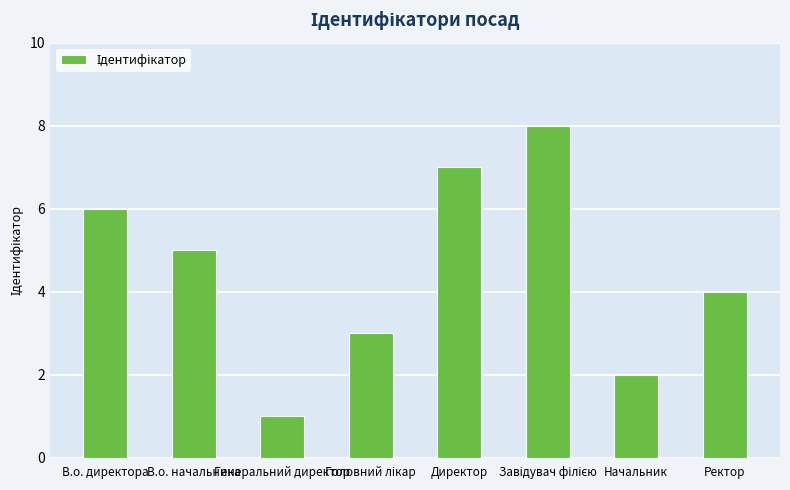

Which category has the lowest value across all series?

Генеральний директор